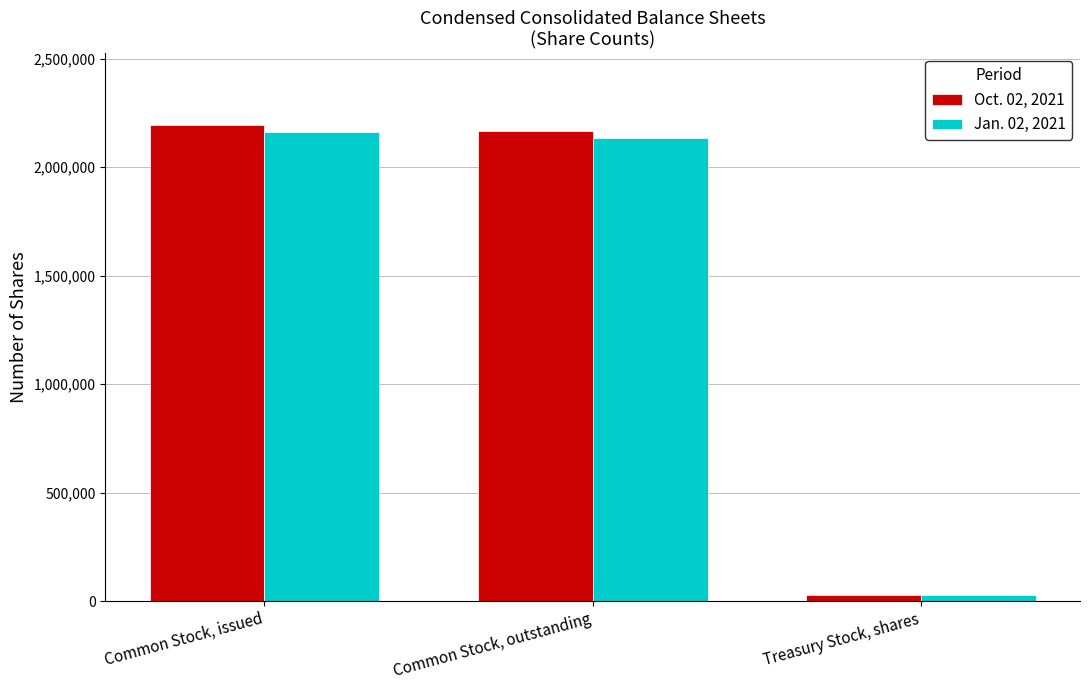

How many bars are there in each group?

2